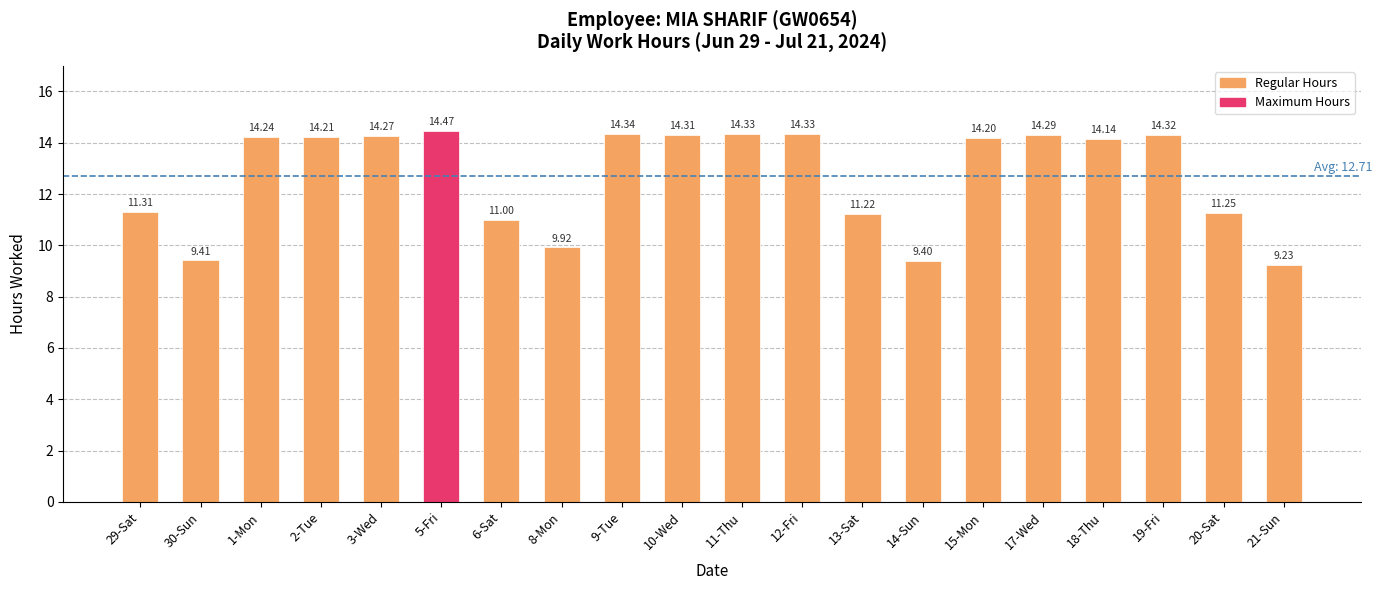

What is the average value?

12.7